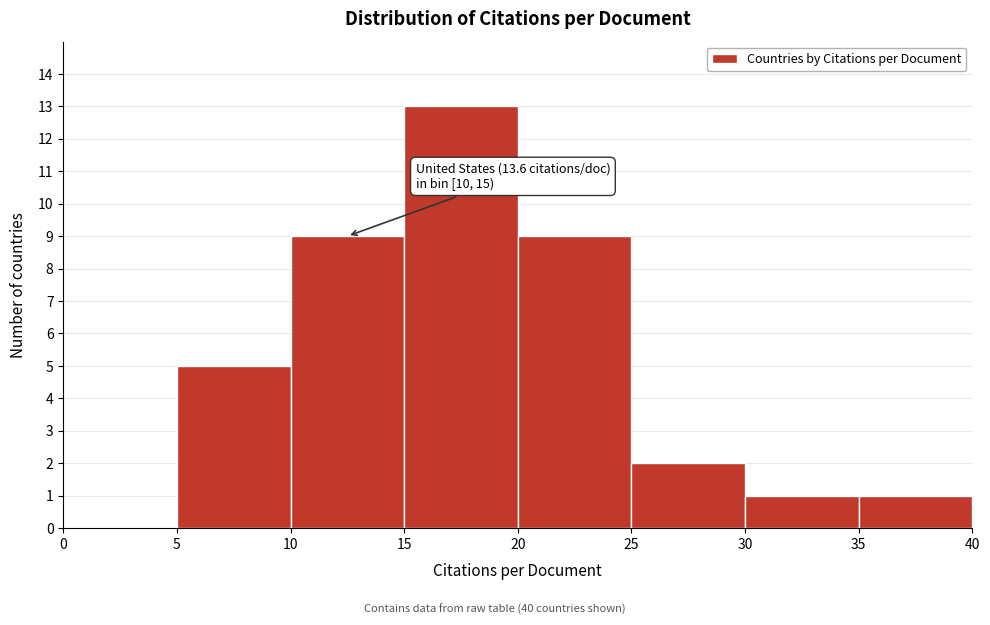

Which range on the x-axis has the tallest bar?

15 to 20